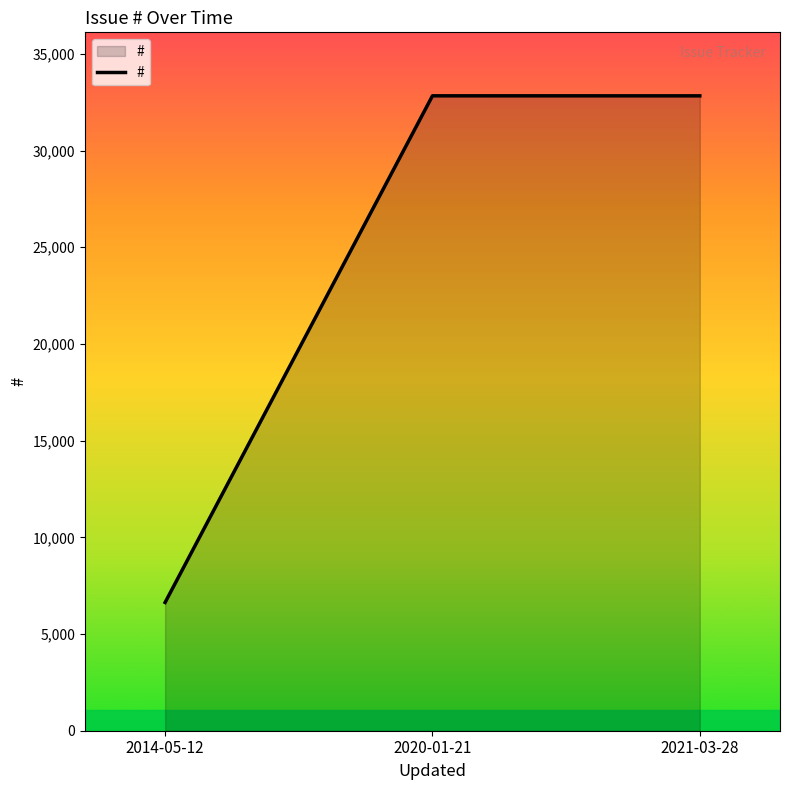

What is the difference between the maximum and minimum values?

26197